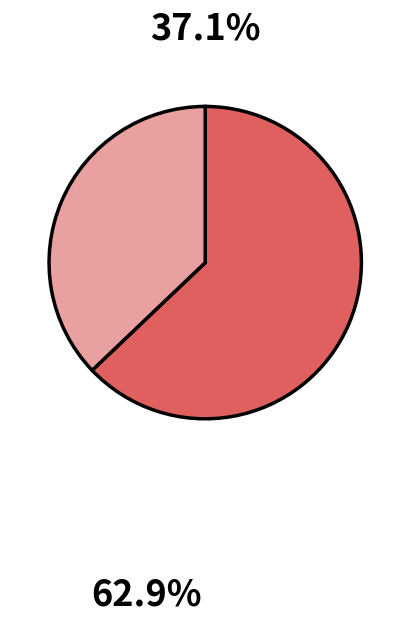

Is there any slice that represents more than half of the pie?

Yes